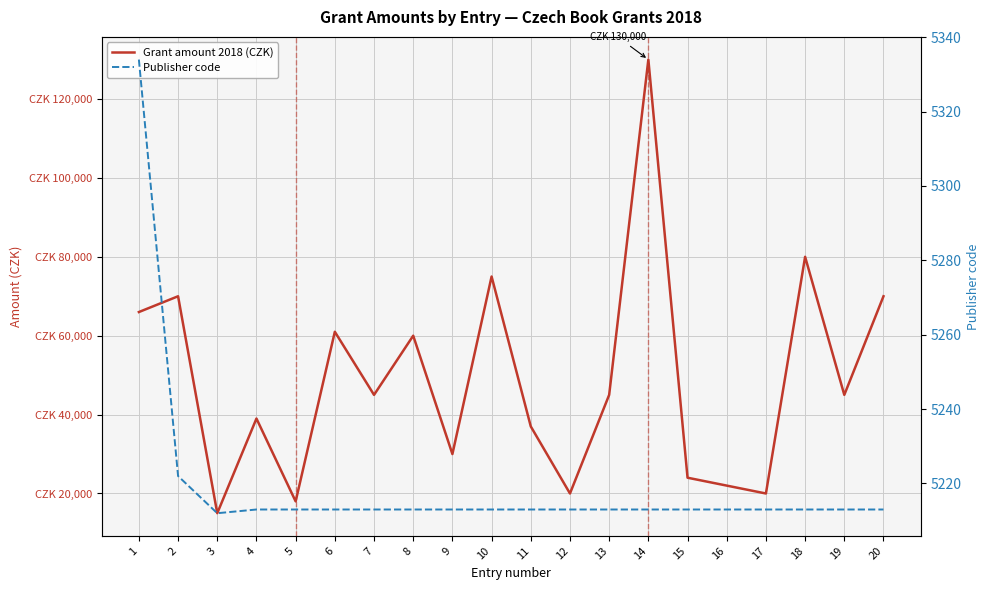

True or false: Grant amount 2018 (CZK) has a value of 5374 at 16.

False